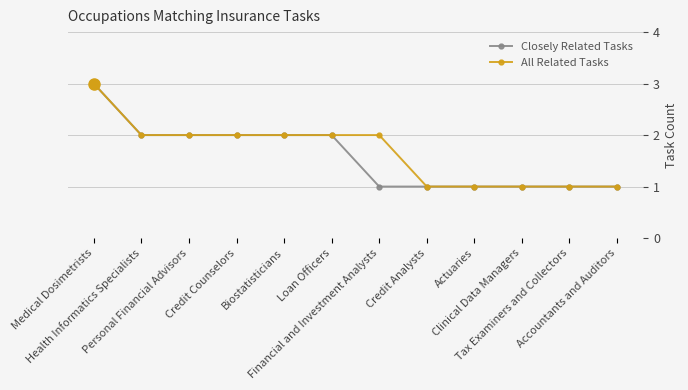

What is the maximum value for Closely Related Tasks?

3